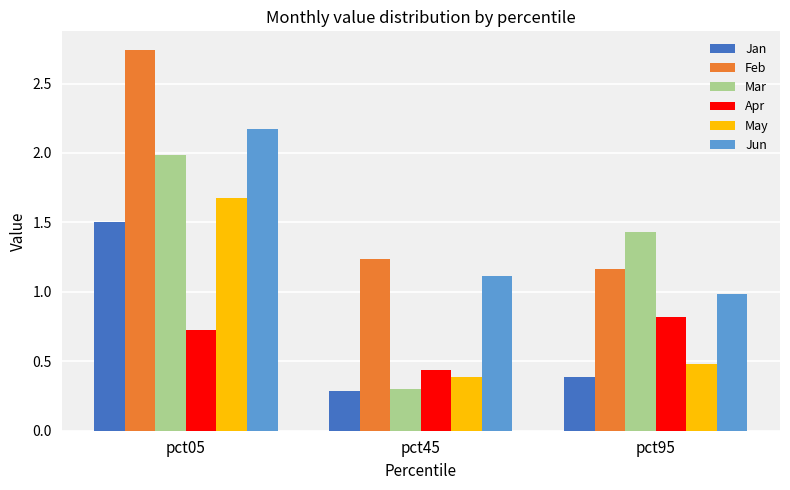

At which label does May reach its peak?

pct05